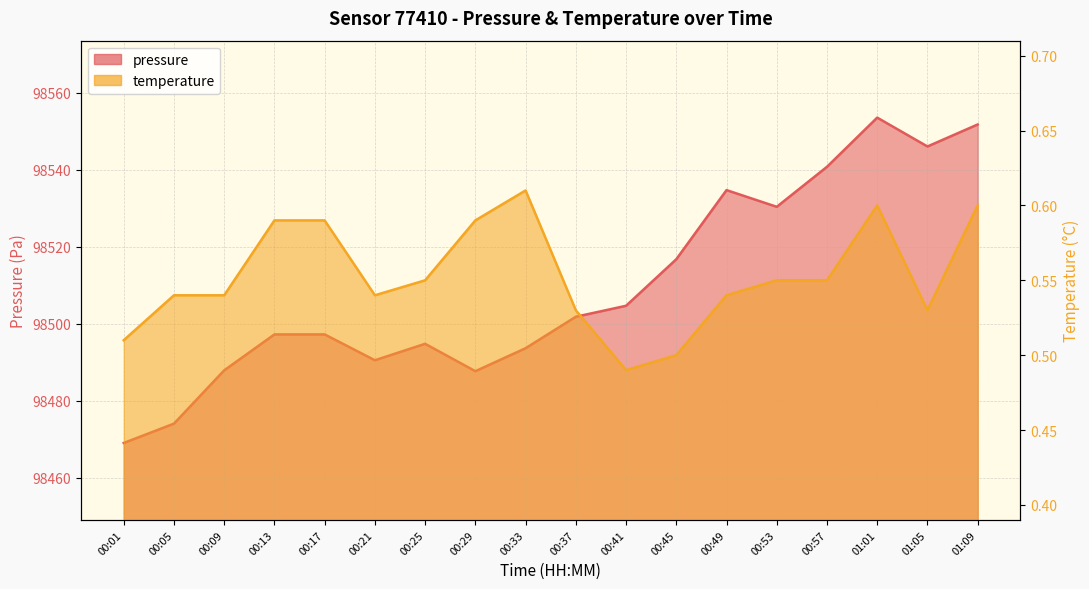

Rank the series by their maximum value, from lowest to highest.

temperature, pressure